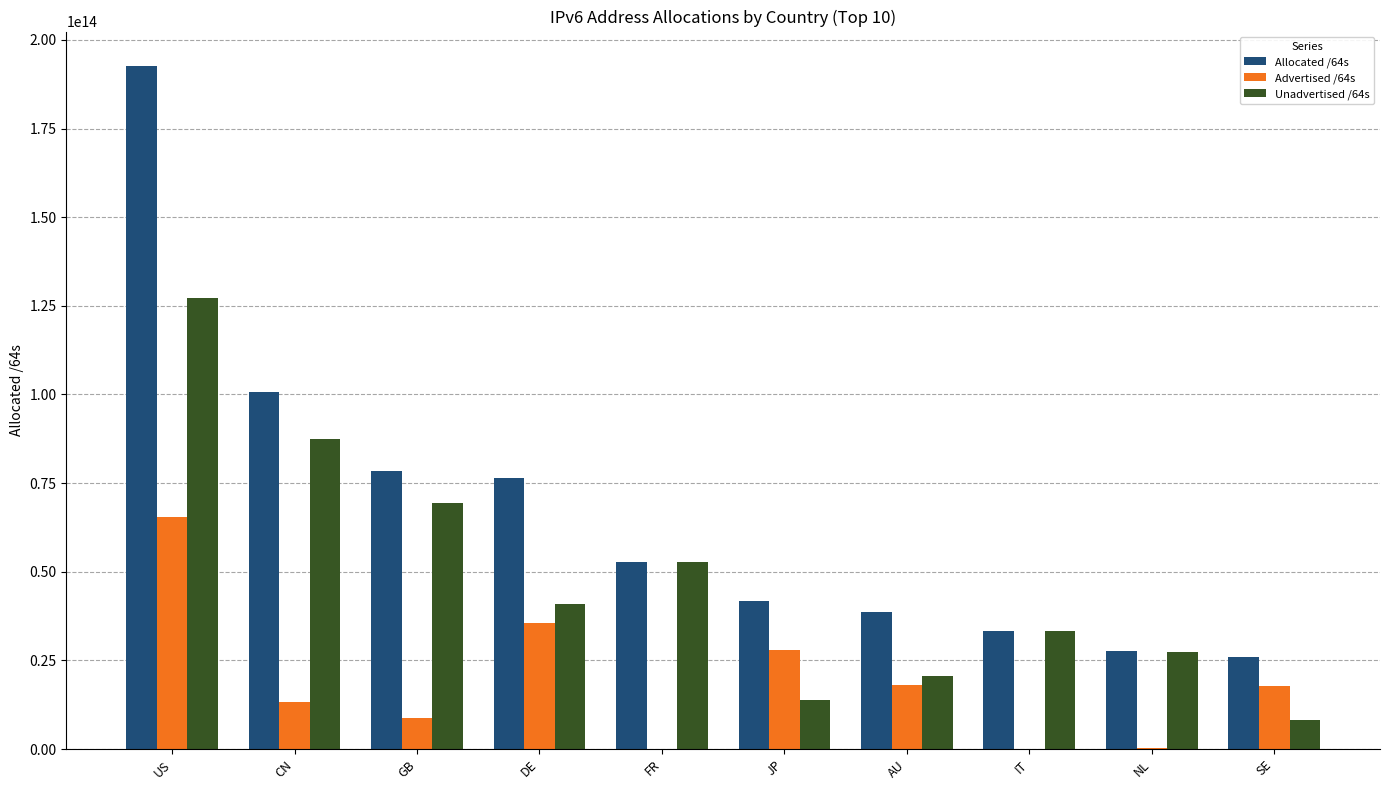

Which category has the highest value in the Advertised /64s series?

US